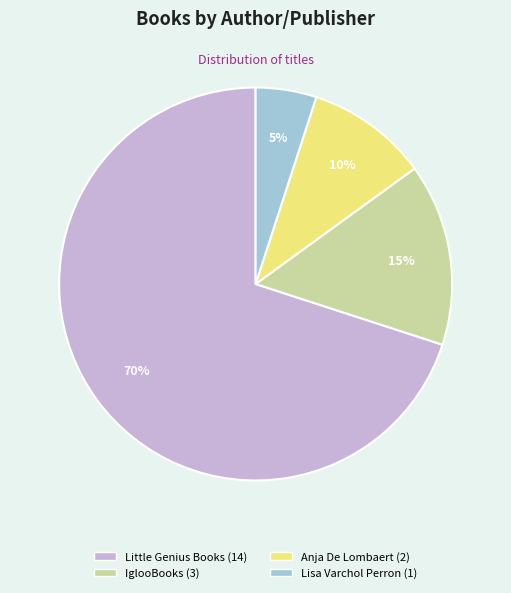

Combined, do Anja De Lombaert and Lisa Varchol Perron account for over 50%?

No